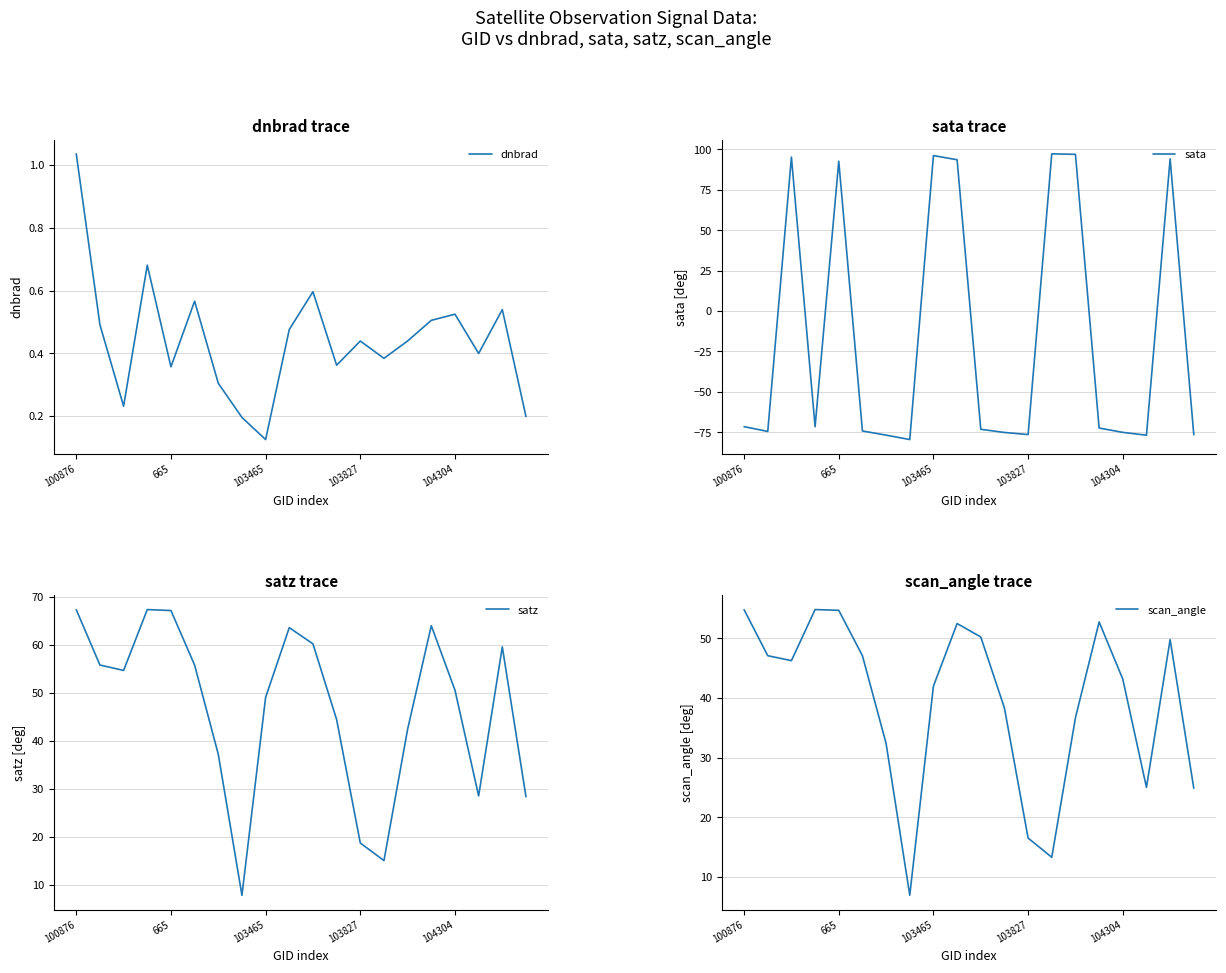

True or false: sata has a value of -71.5 at 100876.

True